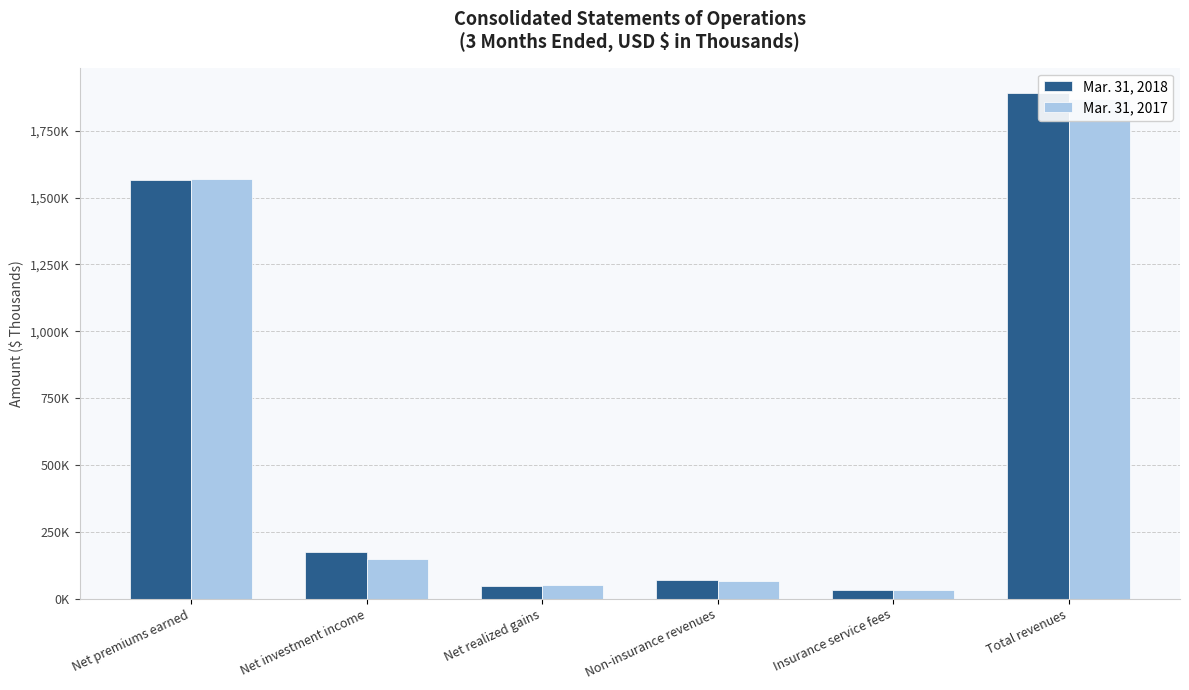

Reading left to right, extract all data points from this chart.

Mar. 31, 2018: Net premiums earned=1567408	Net investment income=174518	Net realized gains=48464	Non-insurance revenues=70171	Insurance service fees=30675	Total revenues=1891247
Mar. 31, 2017: Net premiums earned=1570042	Net investment income=148858	Net realized gains=52348	Non-insurance revenues=65390	Insurance service fees=33280	Total revenues=1870418